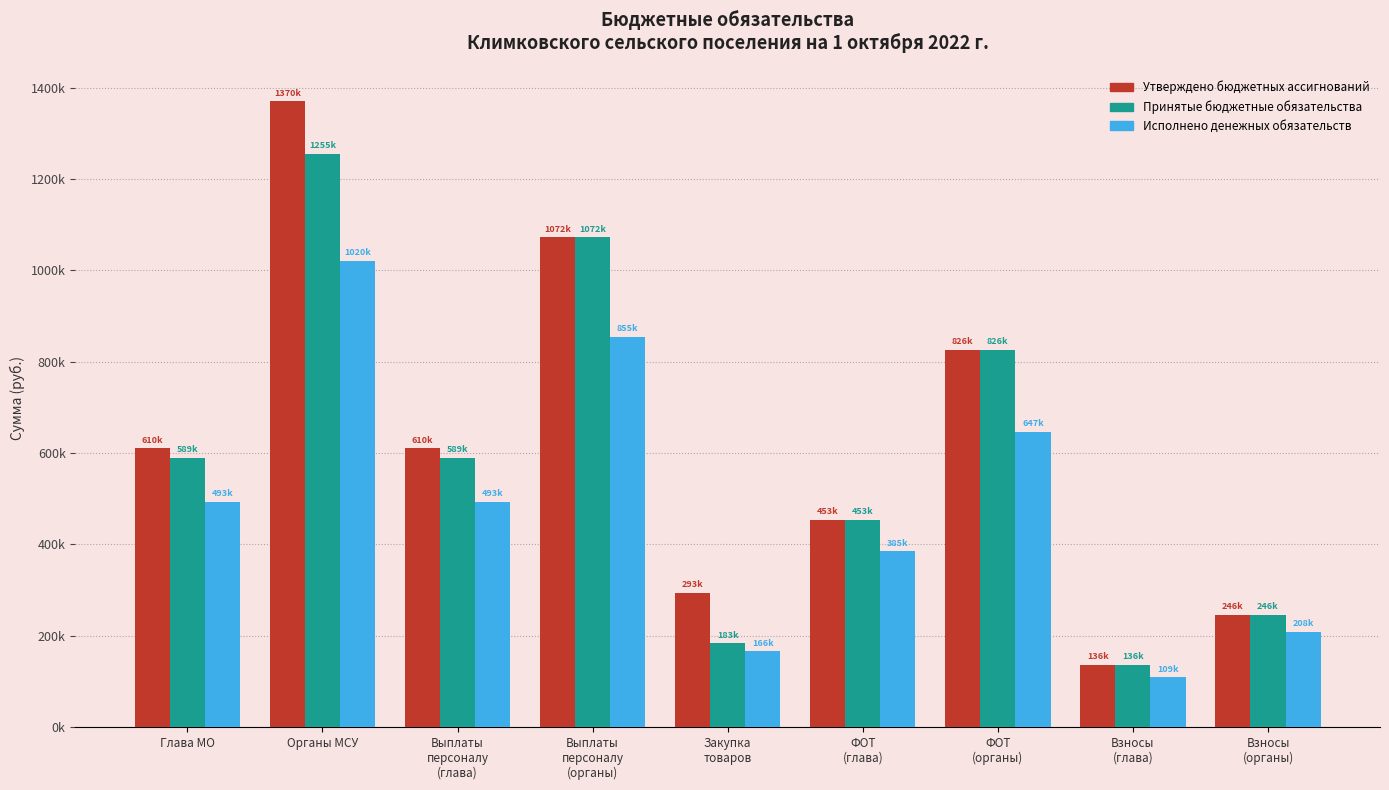

Which series has the widest spread of values?

Утверждено бюджетных ассигнований